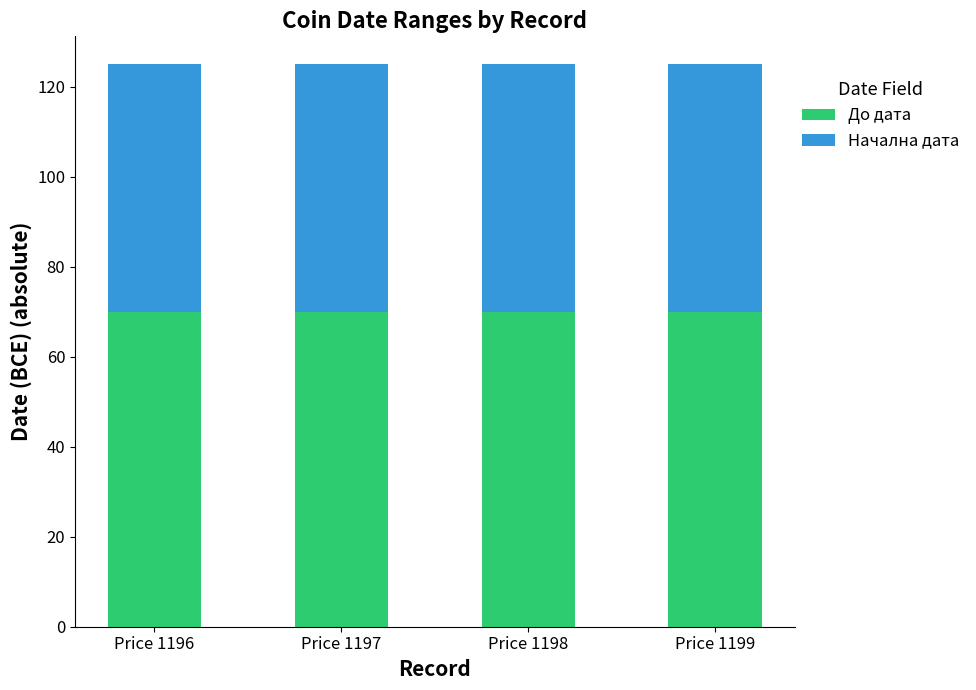

The До дата series shows 112 at Price 1199. True or false?

False